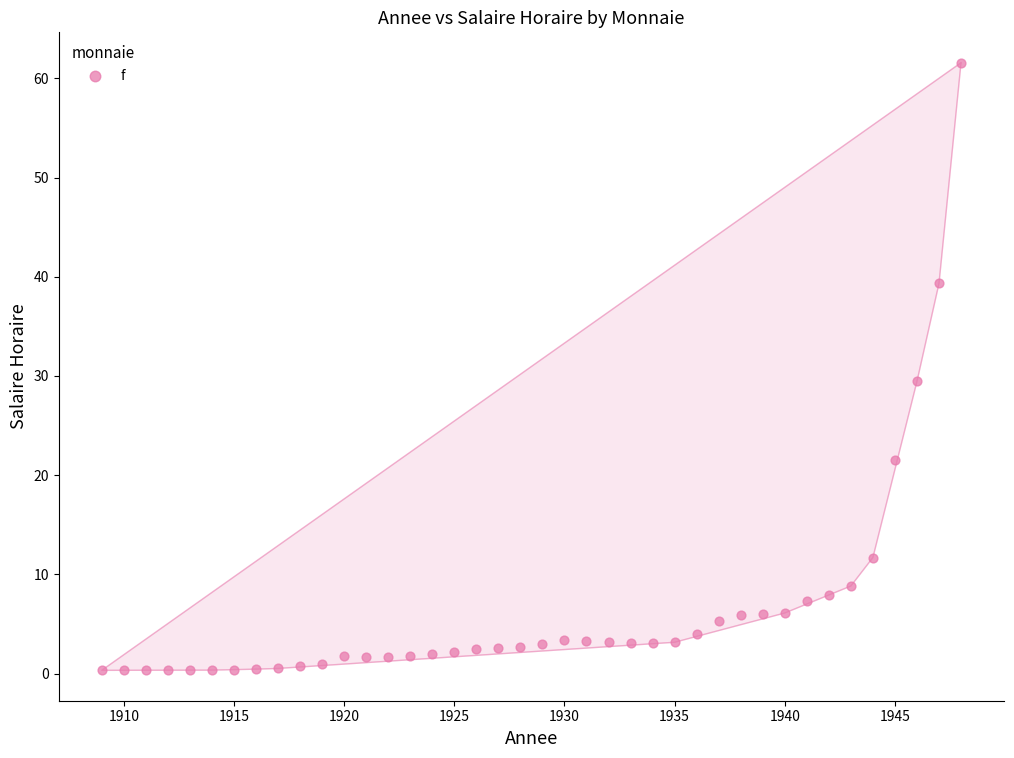

What is the range of Y values (max minus min)?

61.3